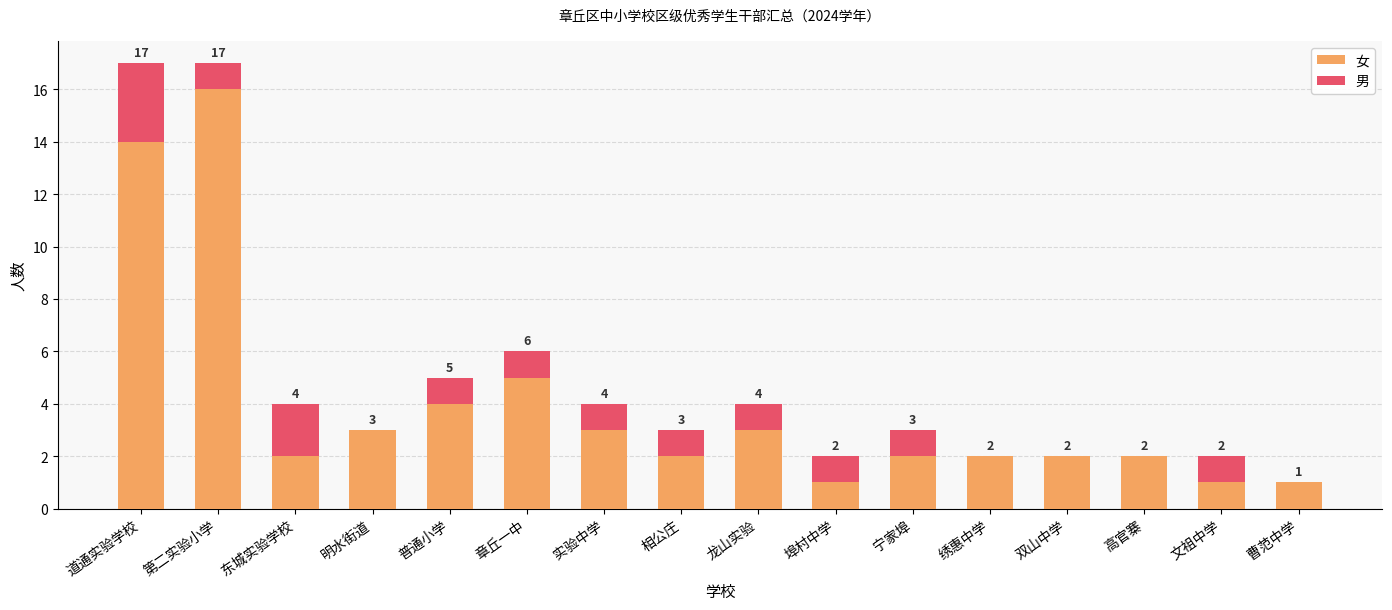

Is it true that 女 equals 4 at 普通小学?

True